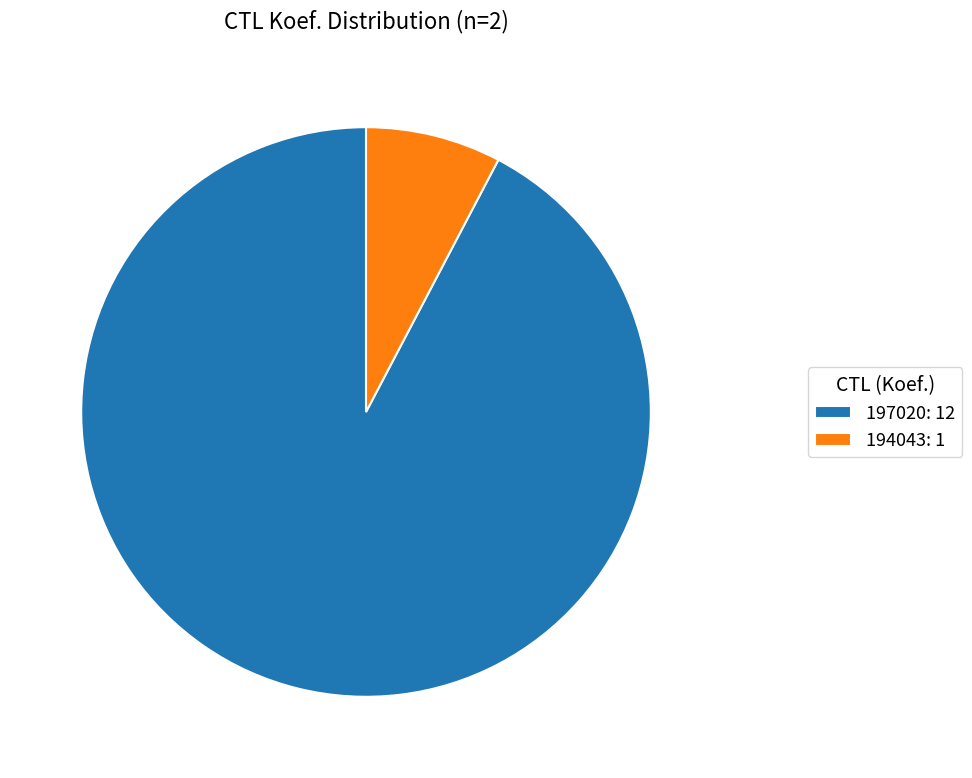

What is the smallest slice in the pie chart?

194043